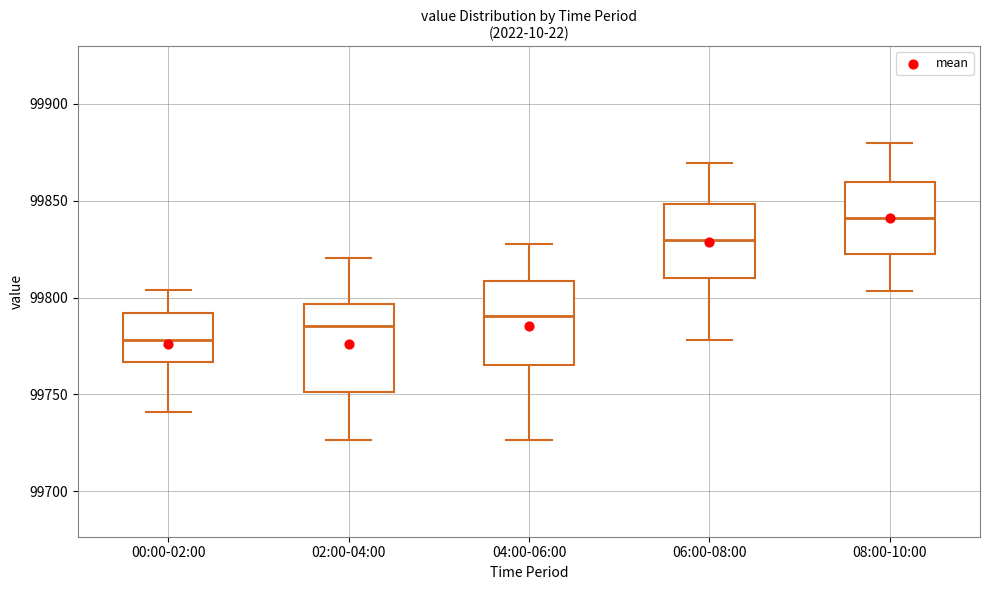

Which box's median line is the lowest?

00:00-02:00